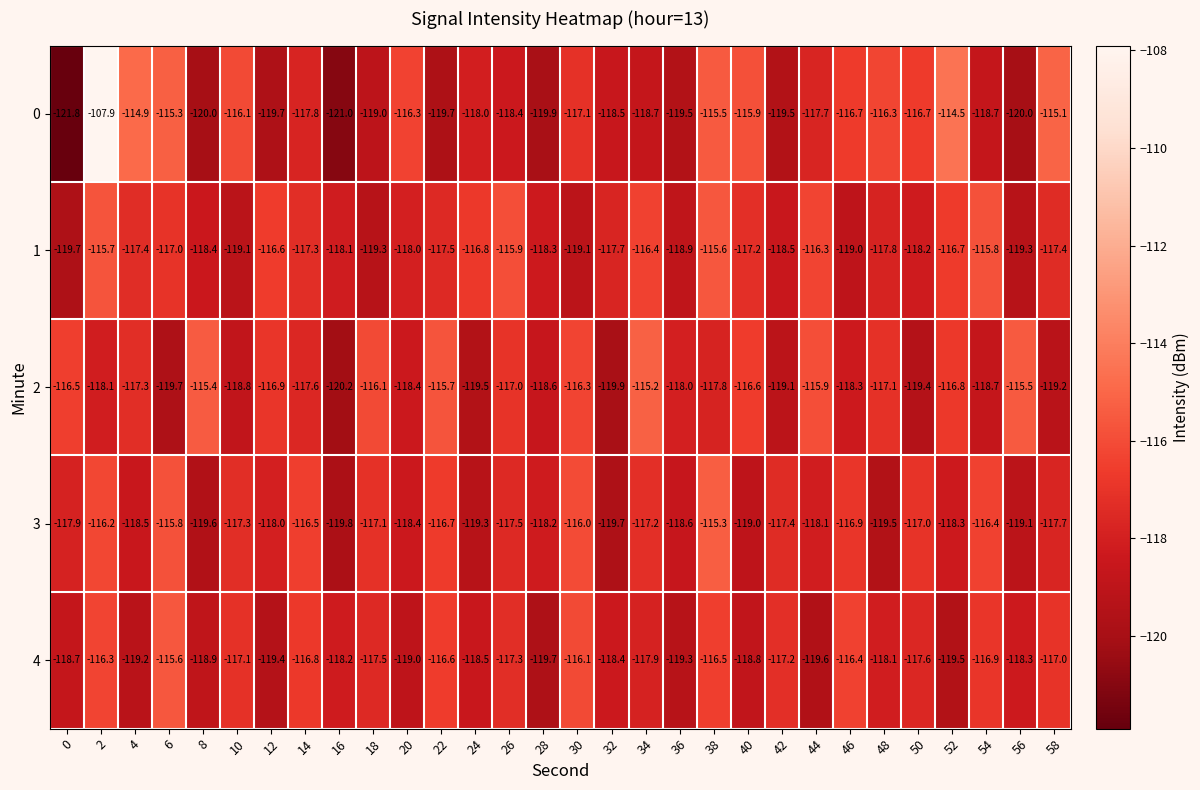

At which category is the sum across all series the highest?

2